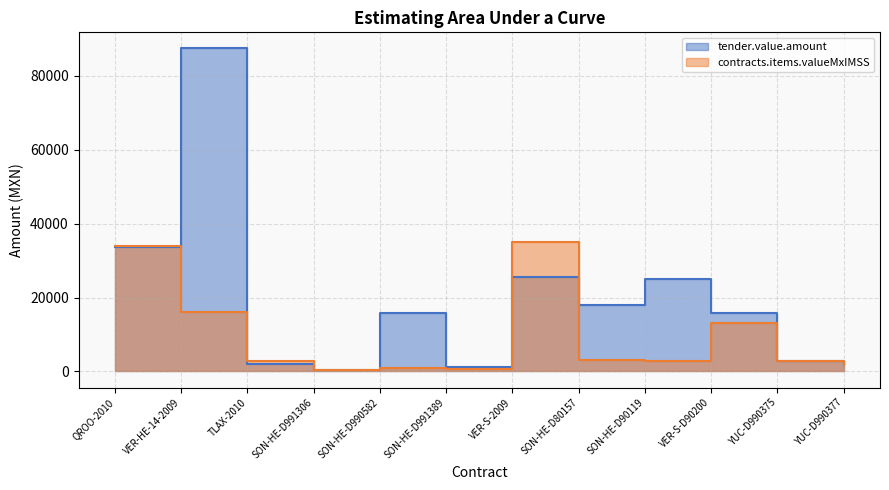

Is it true that contracts.items.valueMxIMSS equals 324.3 at SON-HE-D991306?

True